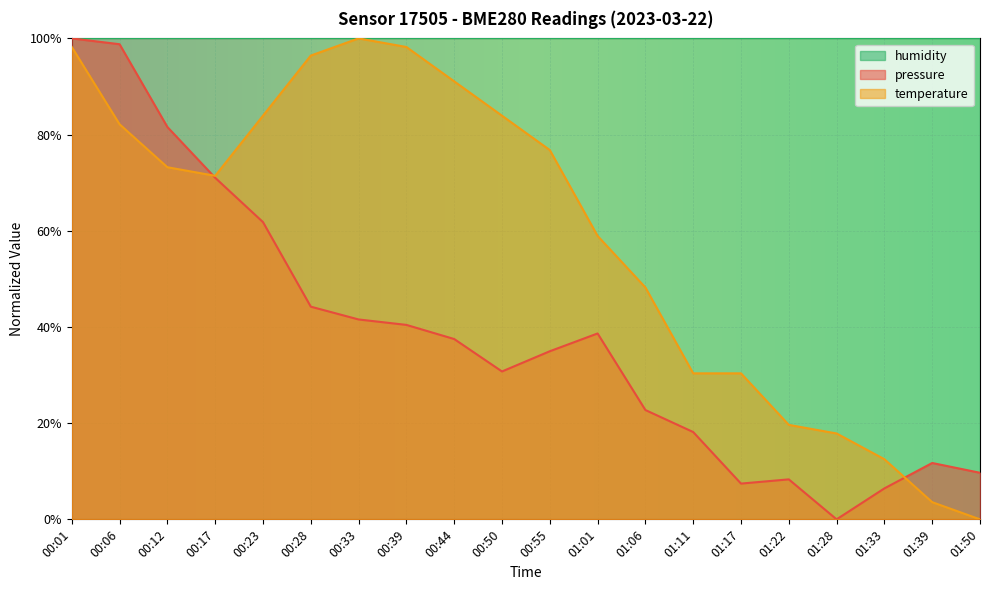

What is the value of the pressure point at the 11th from the left?

0.3